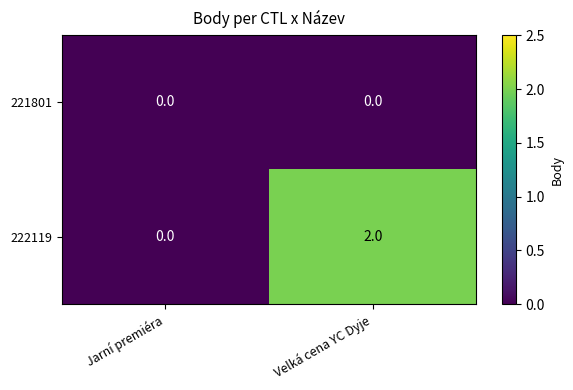

Which series has the largest total across all categories?

222119